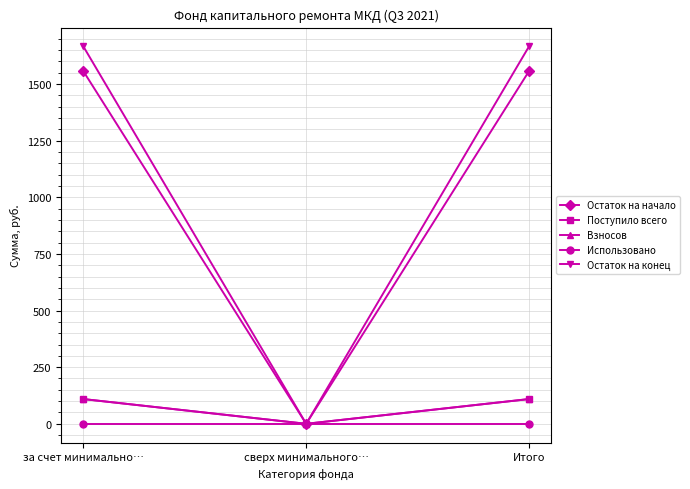

Which label corresponds to the largest value in the chart?

за счет минимально…